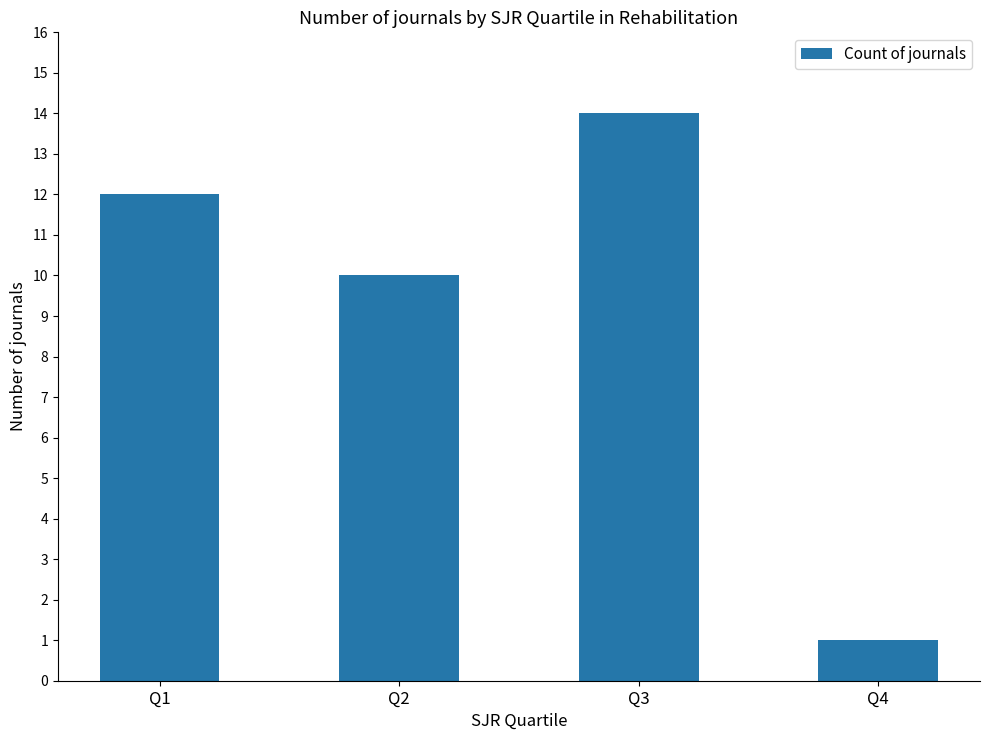

Is it true that the value at Q1 is 12?

True